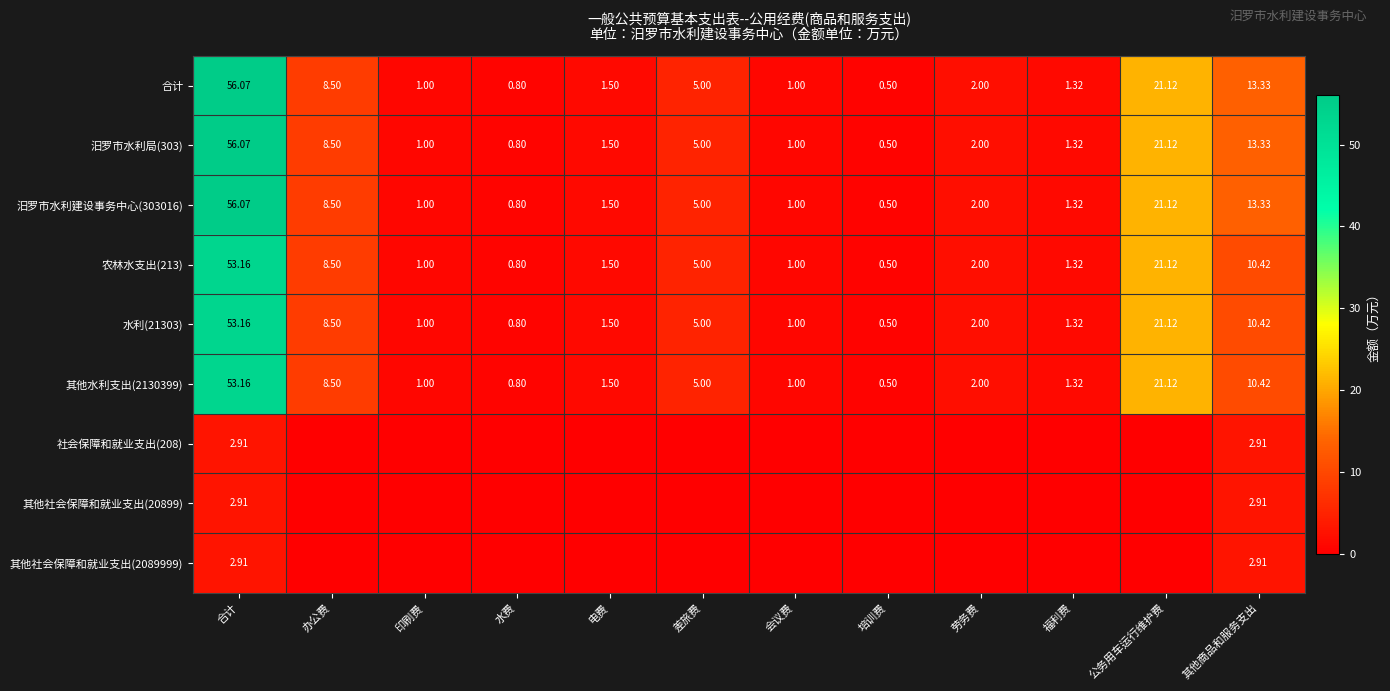

At which label does 其他水利支出(2130399) first exceed 2?

合计